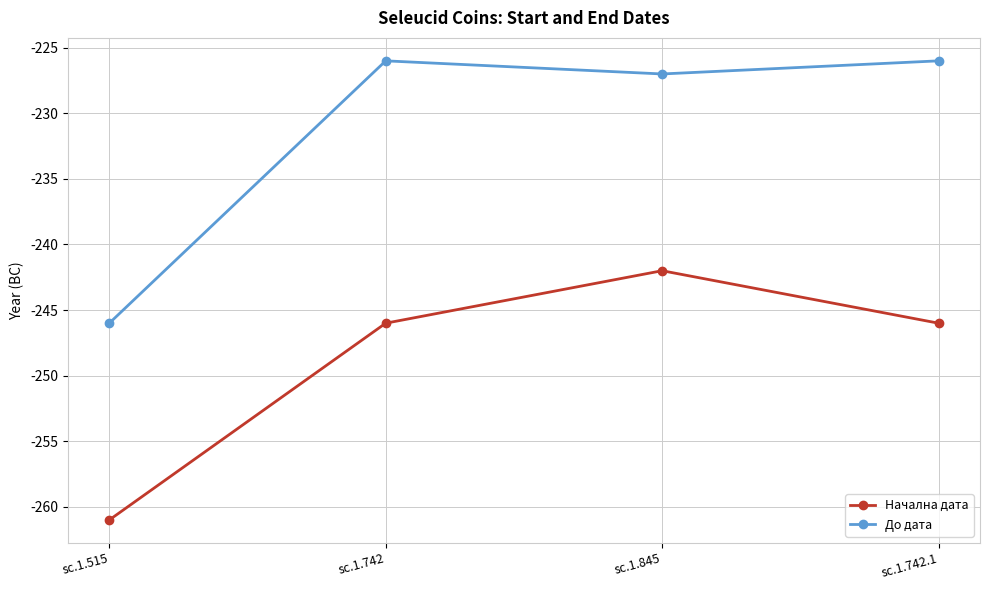

The value of До дата at sc.1.742.1 is -226. True or false?

True